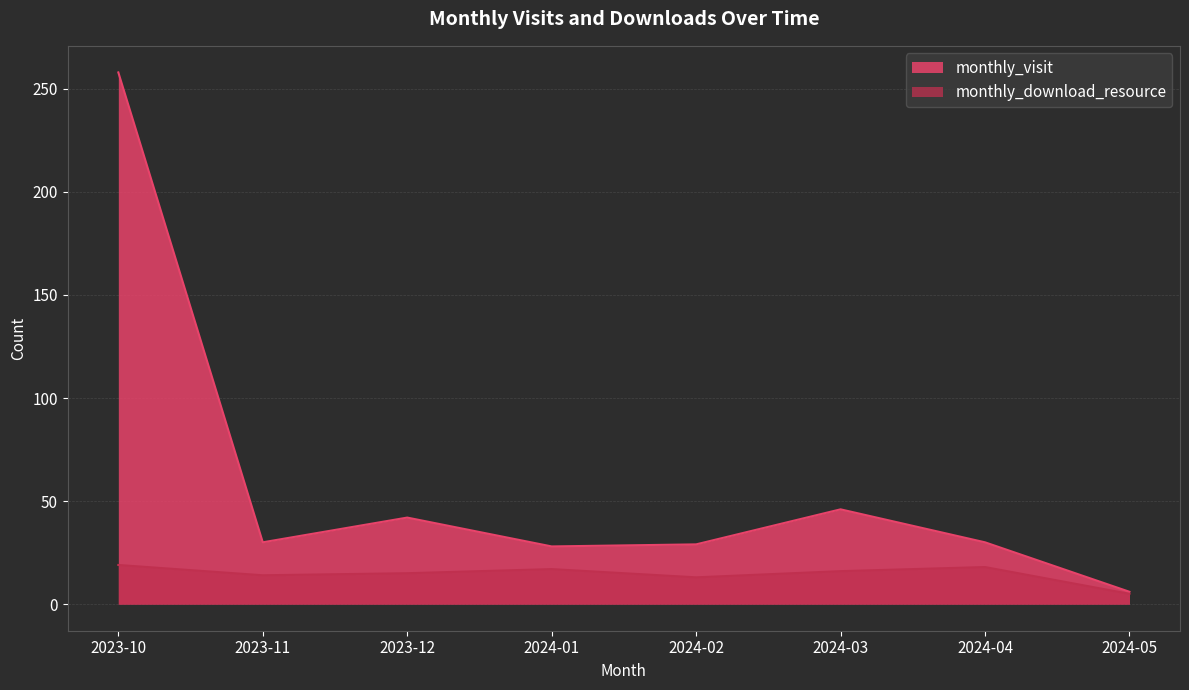

Where does the monthly_visit series first go above 30?

2023-10